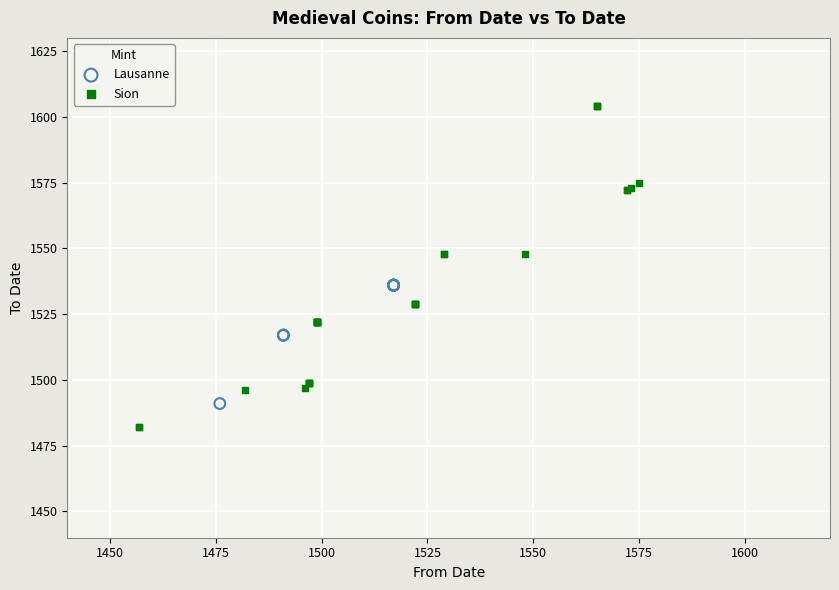

Which series has the widest spread of Y values?

Sion